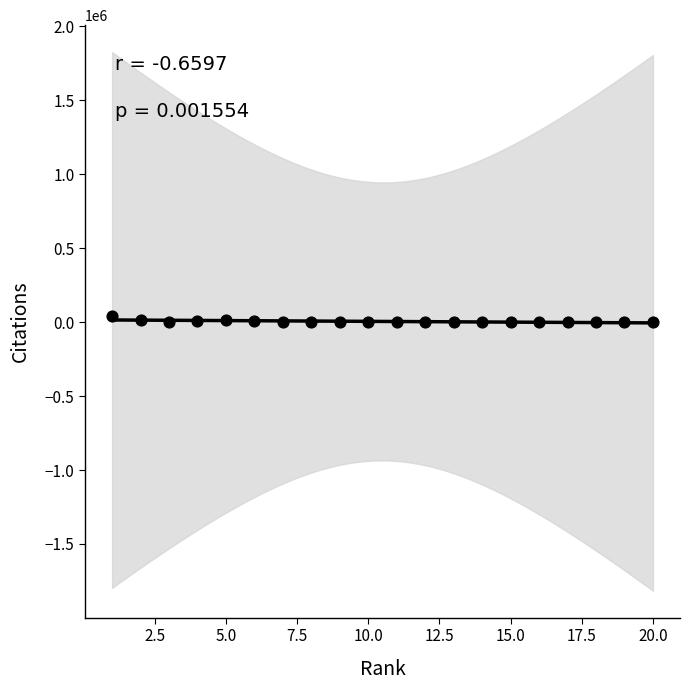

What is the range of Y values (max minus min)?

39619